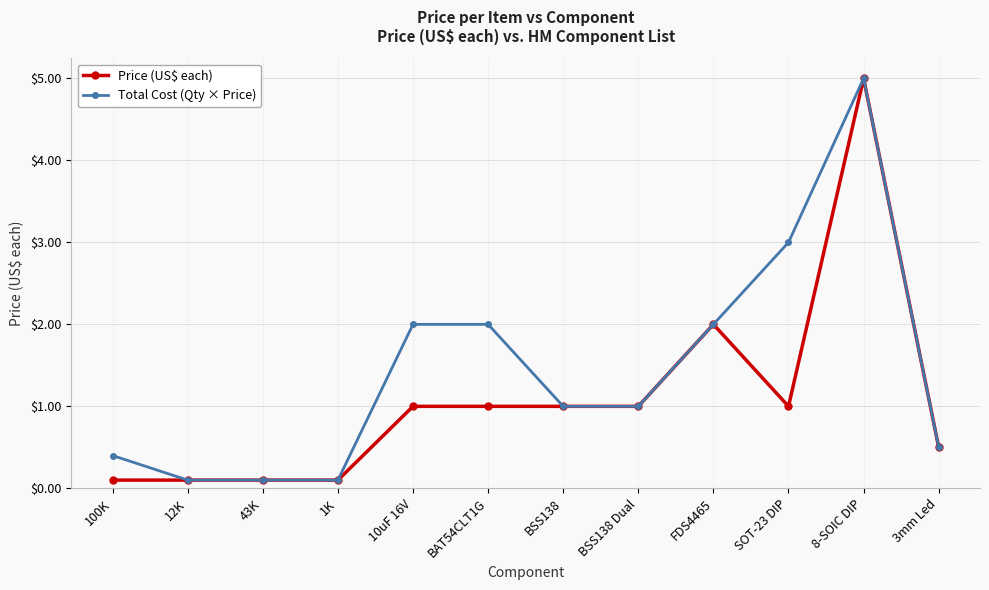

Which series has the largest total across all categories?

Total Cost (Qty × Price)